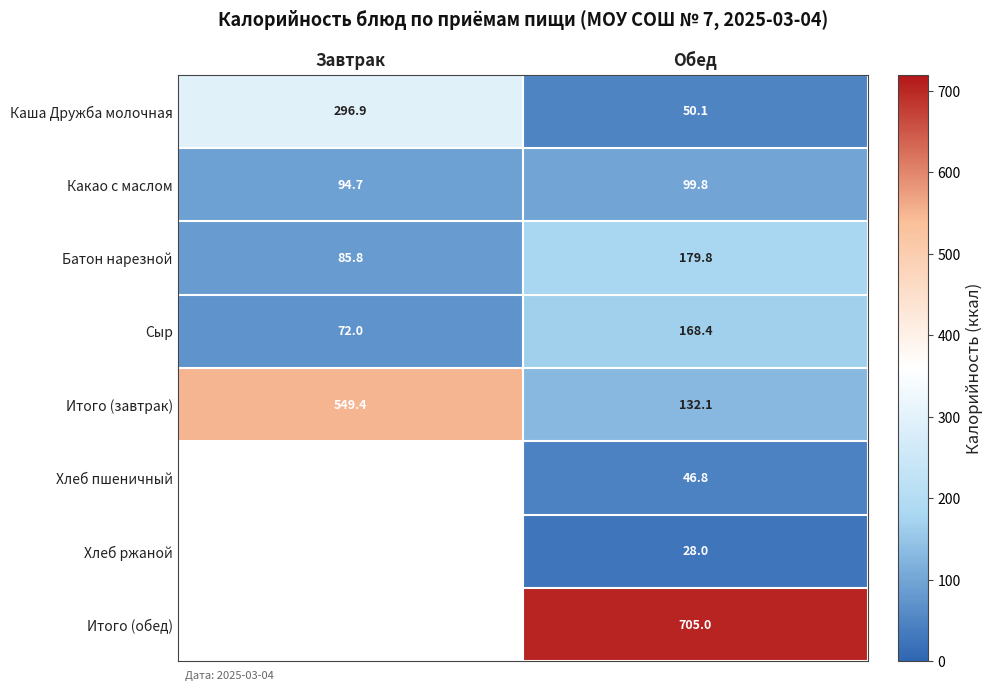

What is the difference between the maximum and minimum values in the Какао с маслом series?

5.1